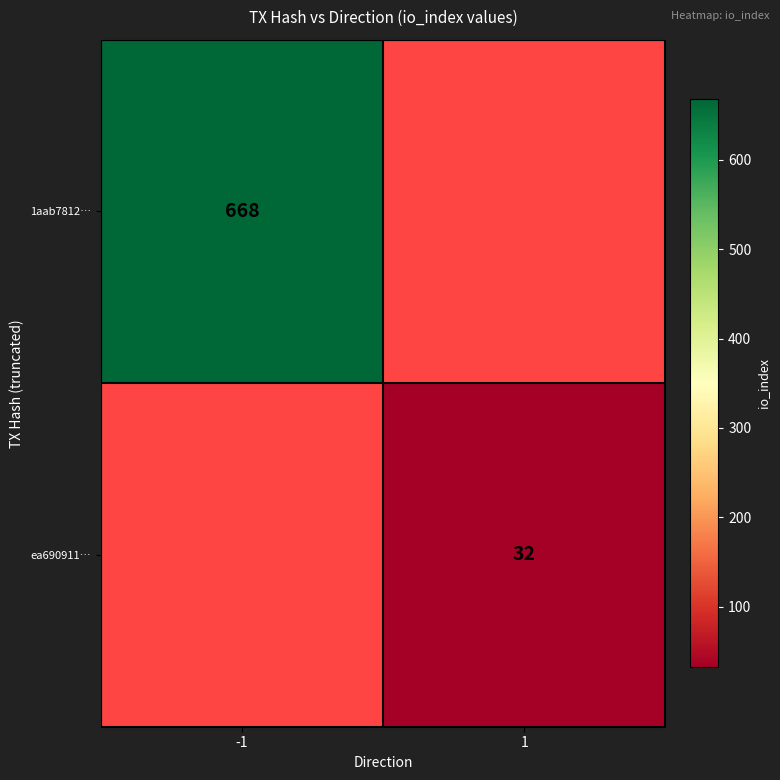

What is the smallest value displayed?

32.0